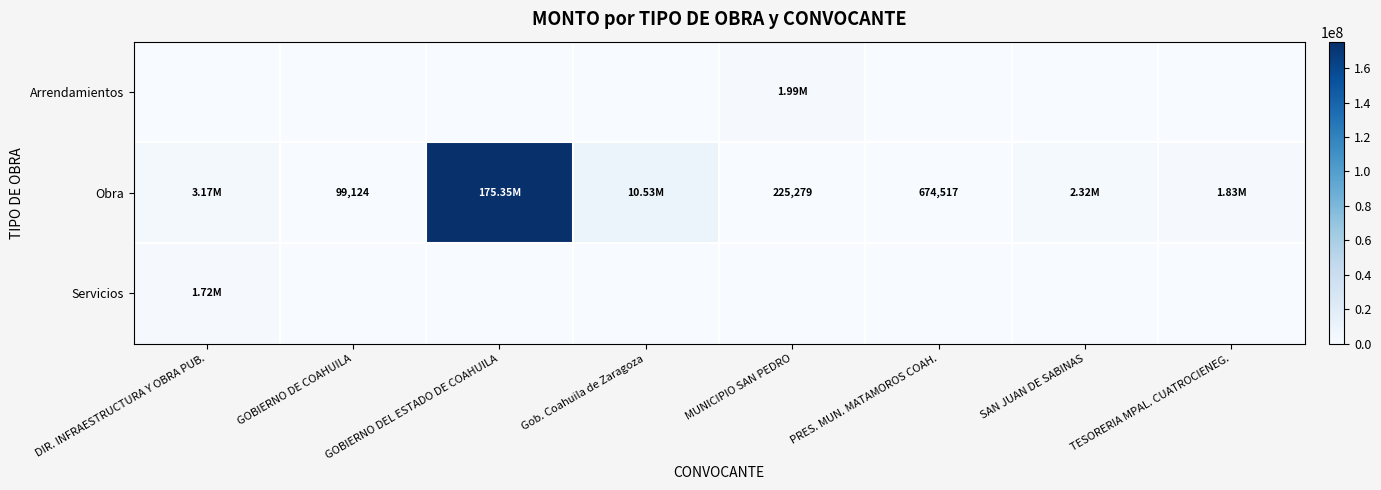

What is the sum of all Servicios values?

1715818.6